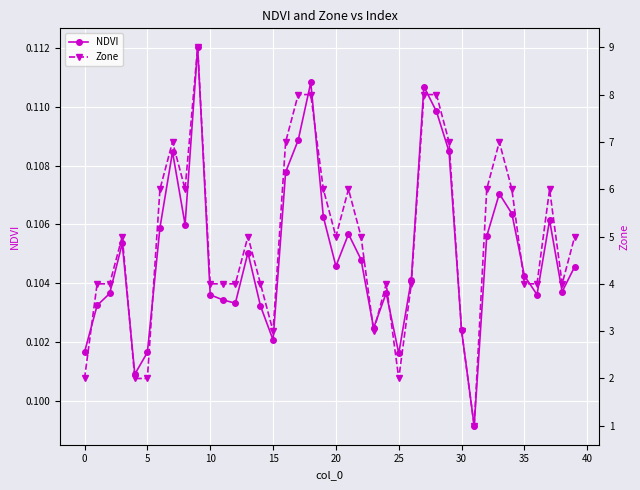

True or false: Zone and NDVI intersect in this chart.

False